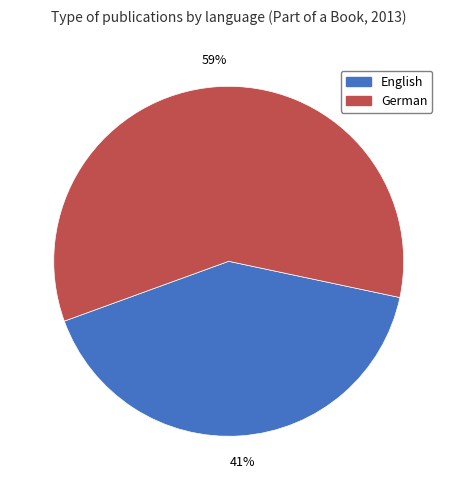

Combined, do German and English account for over 50%?

Yes